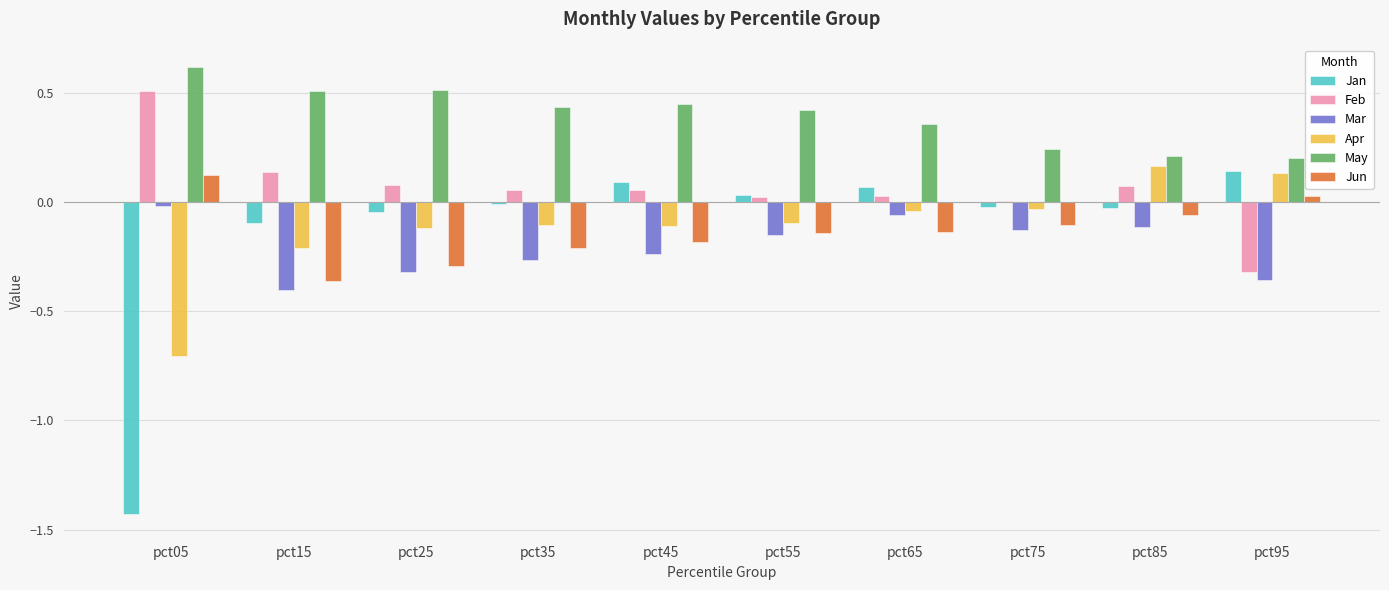

The May series shows 0.7 at pct35. True or false?

False